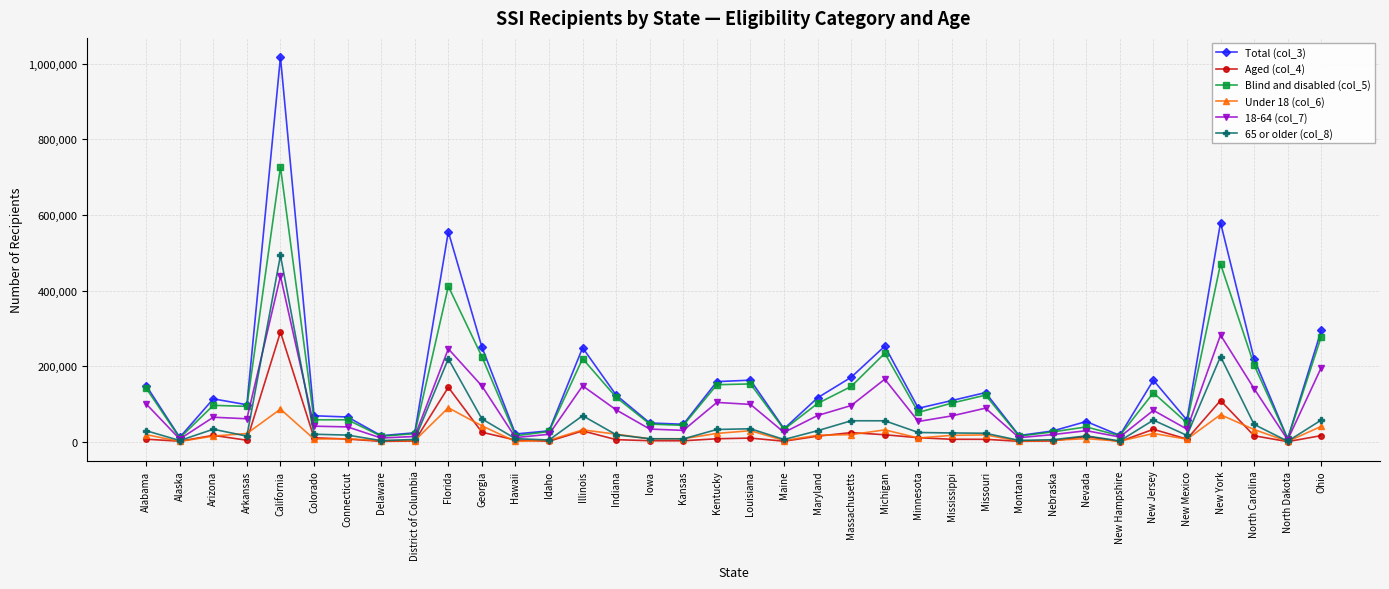

How many lines are shown in the chart?

6